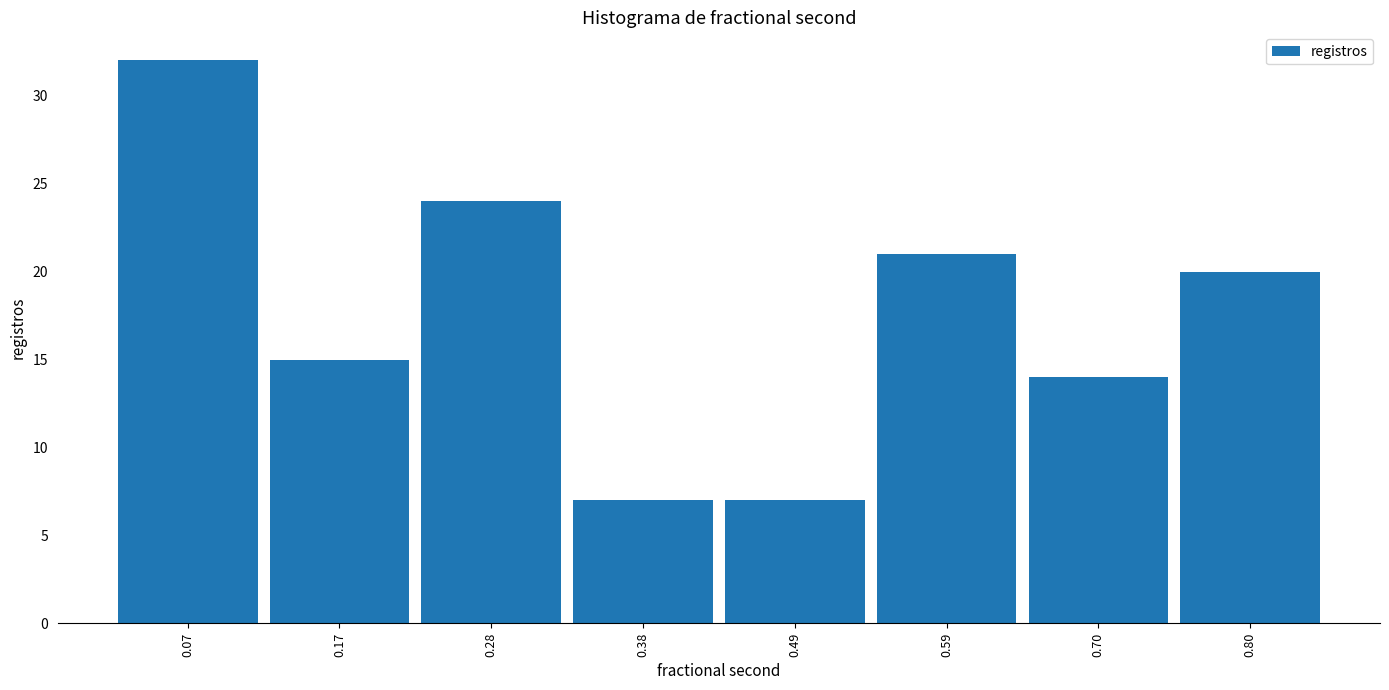

Reading left to right, list every bar in this chart as the range it spans on the x-axis followed by its height. Neither the bar edges nor the heights are printed on the chart, so give them approximately, as read against the axes.

0.02 to 0.12: 32
0.12 to 0.22: 15
0.22 to 0.34: 24
0.34 to 0.44: 7
0.44 to 0.54: 7
0.54 to 0.64: 21
0.64 to 0.76: 14
0.76 to 0.86: 20